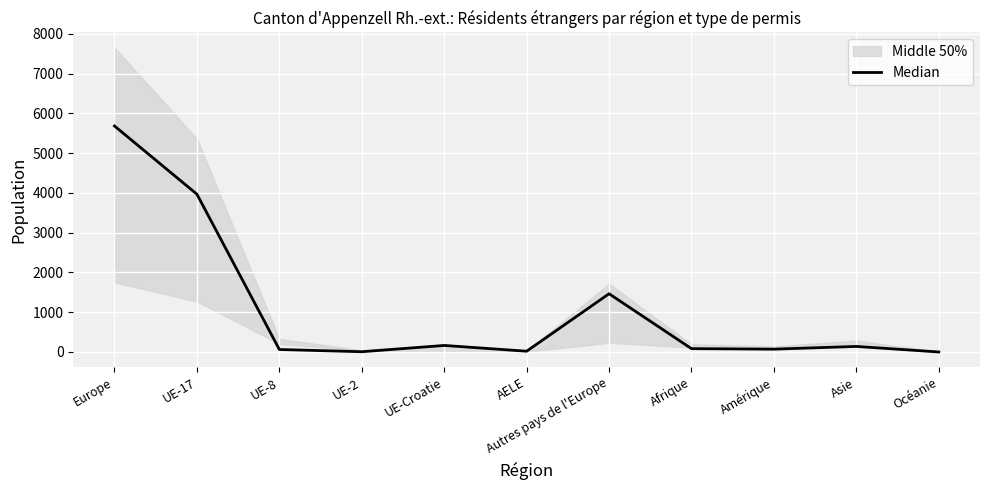

What is the value of the 1st point from the left?

5683